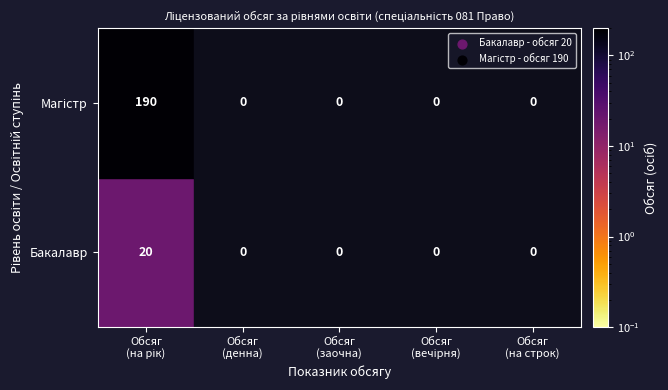

At which category is the sum across all series the highest?

Обсяг (на рік)